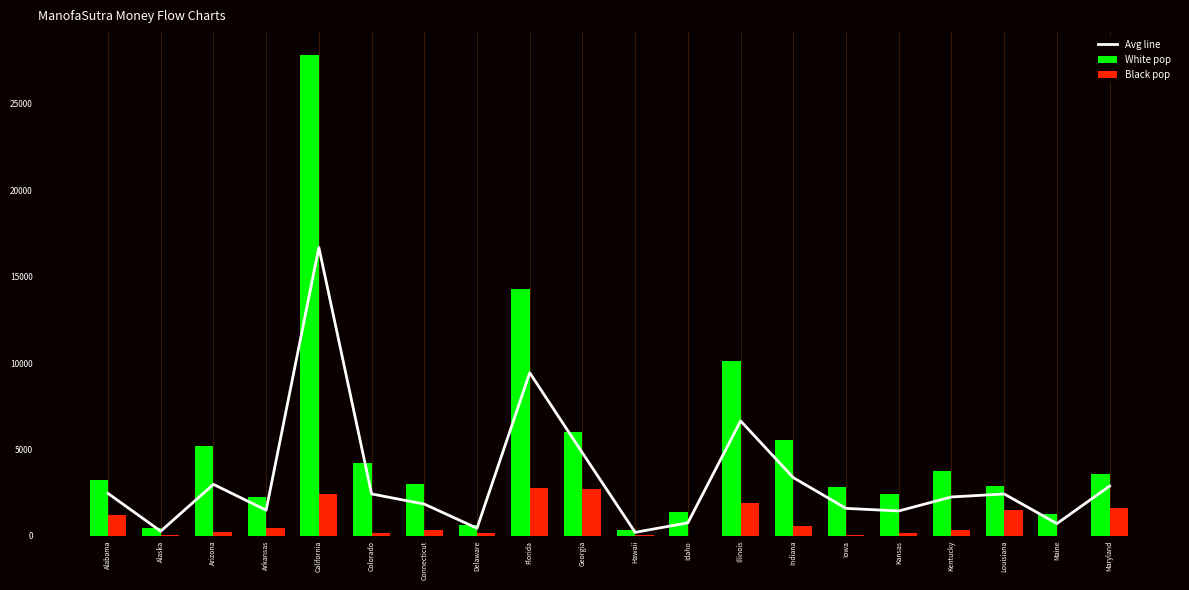

What is the sum of all White pop values?

101323